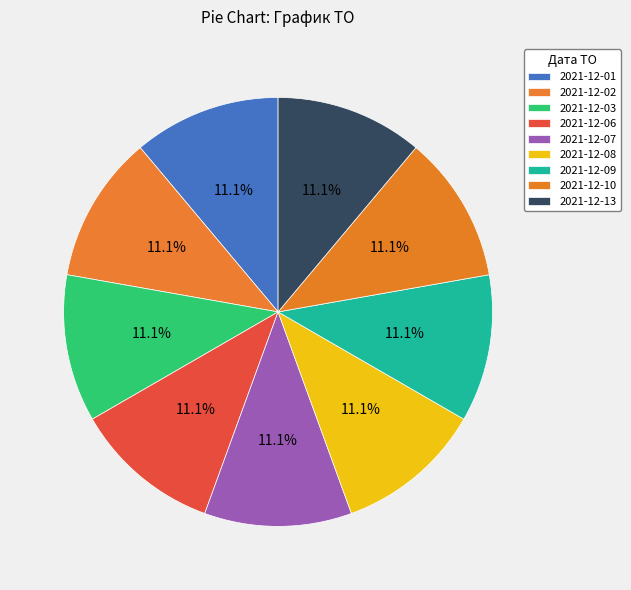

How many segments does this pie chart have?

9